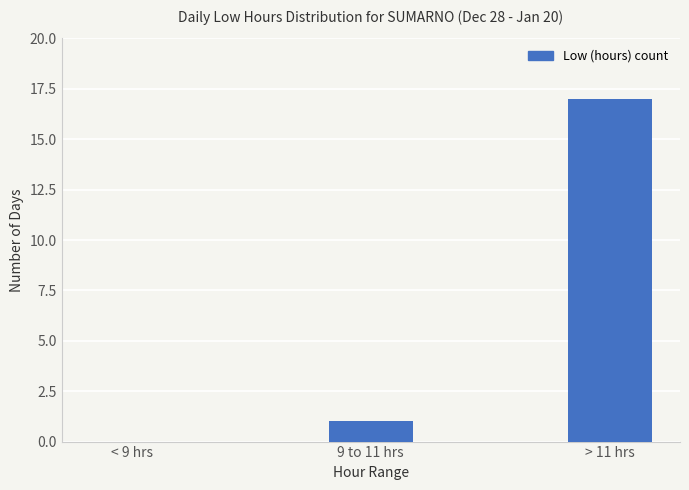

At which label is the value closest to 8?

9 to 11 hrs